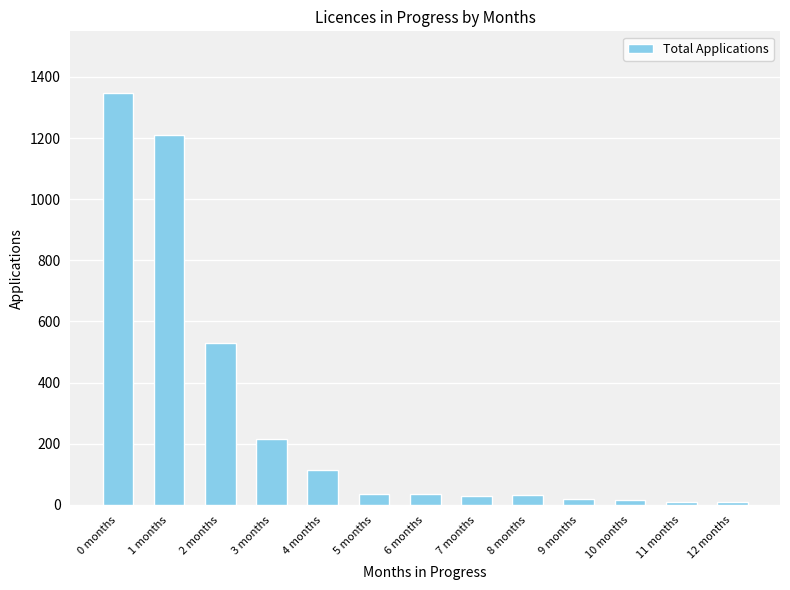

What is the greatest value displayed?

1347